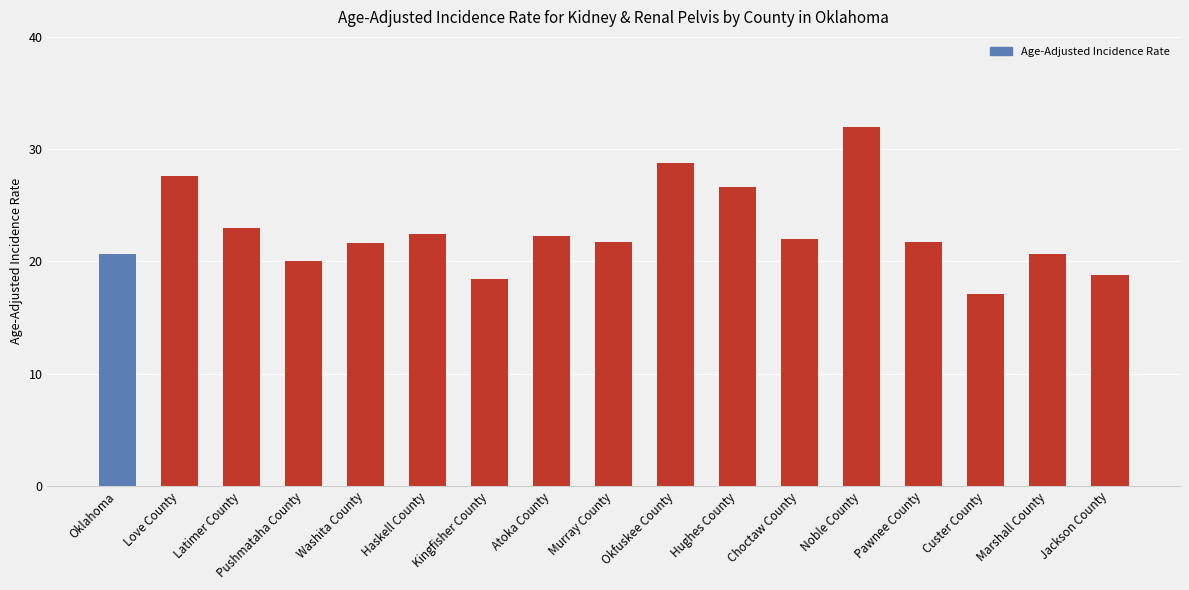

Which label corresponds to the smallest value in the chart?

Custer County